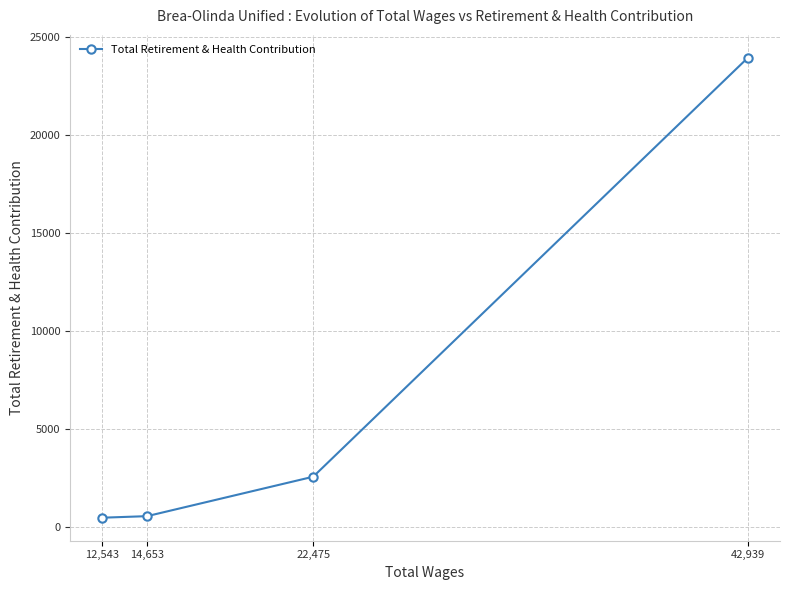

What is the greatest value displayed?

23955